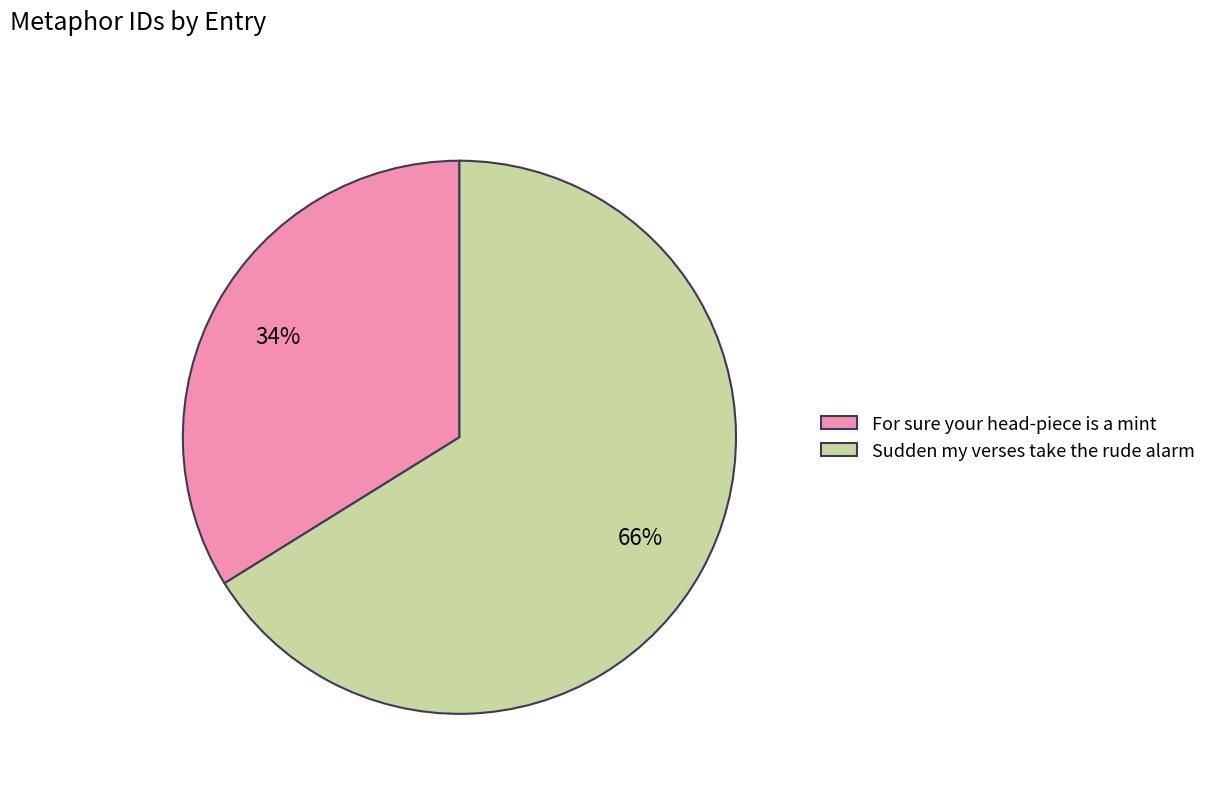

To the nearest percent, what is the difference between the Sudden my verses take the rude alarm and For sure your head-piece is a mint slice percentages?

32%